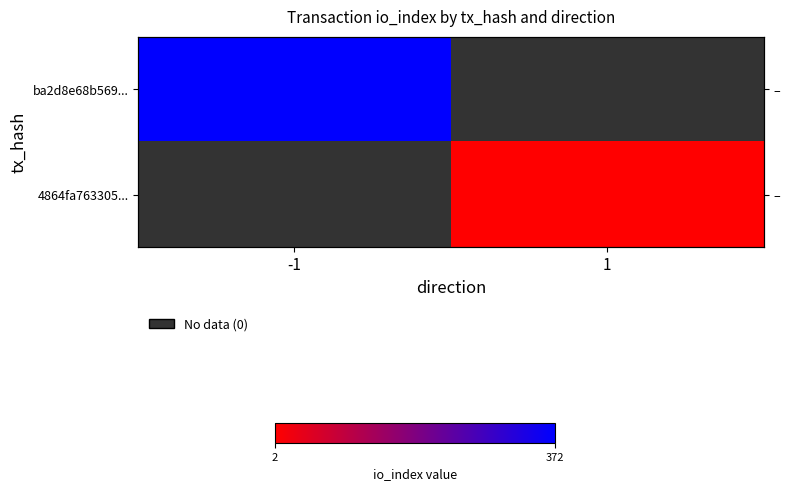

What is the greatest value displayed?

372.0